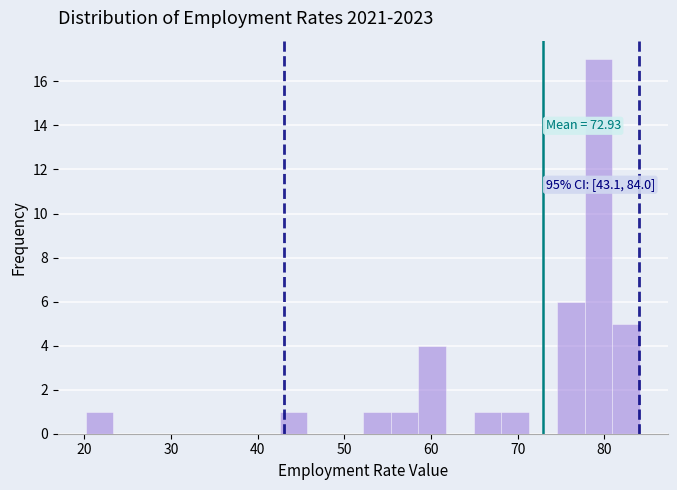

Read against the x-axis, roughly where is the centre of the tallest bar?

79